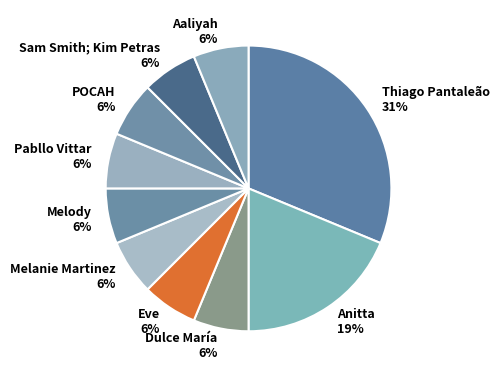

True or false: Pabllo Vittar accounts for 6% of the total.

True